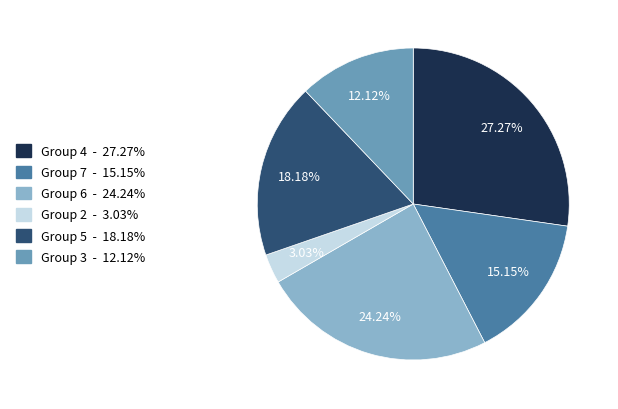

Is there any slice that represents more than half of the pie?

No